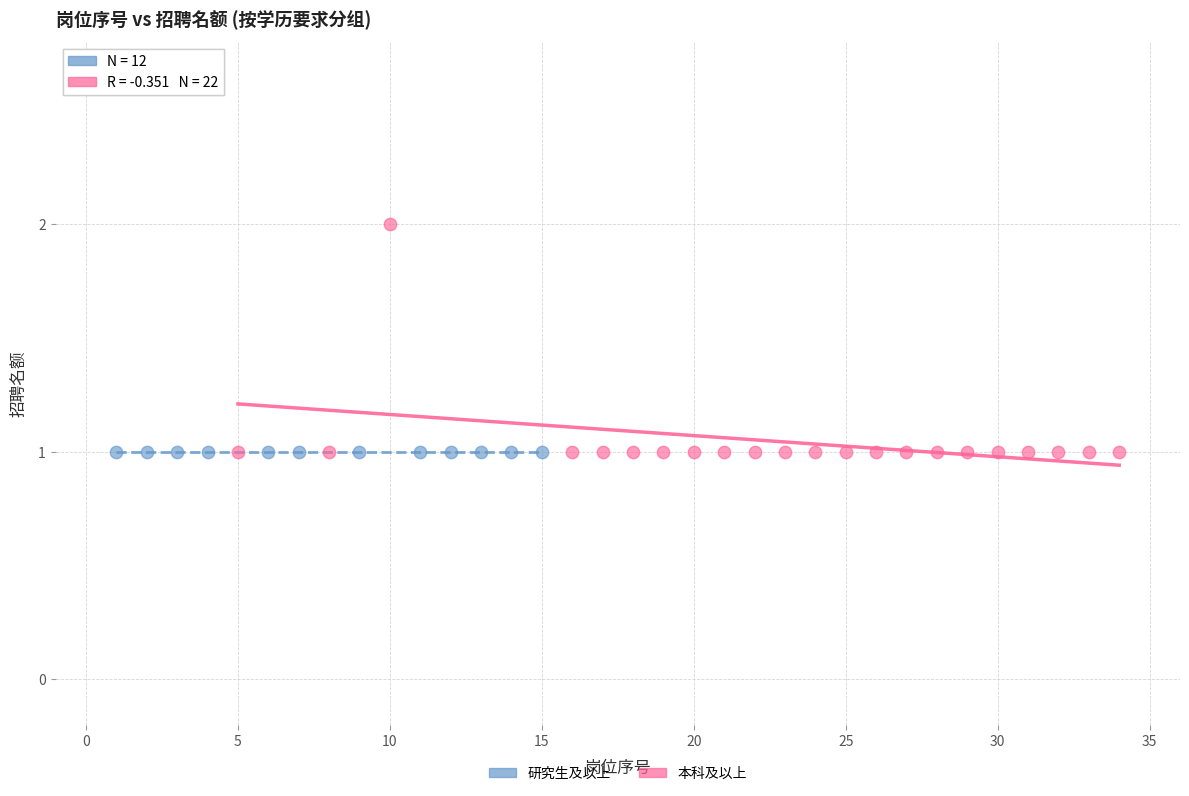

Which series contains the highest Y value?

本科及以上